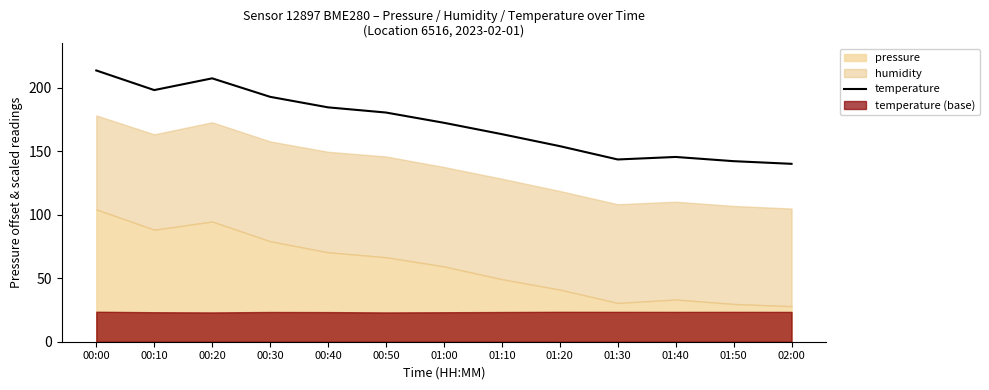

What is the average value?

172.2